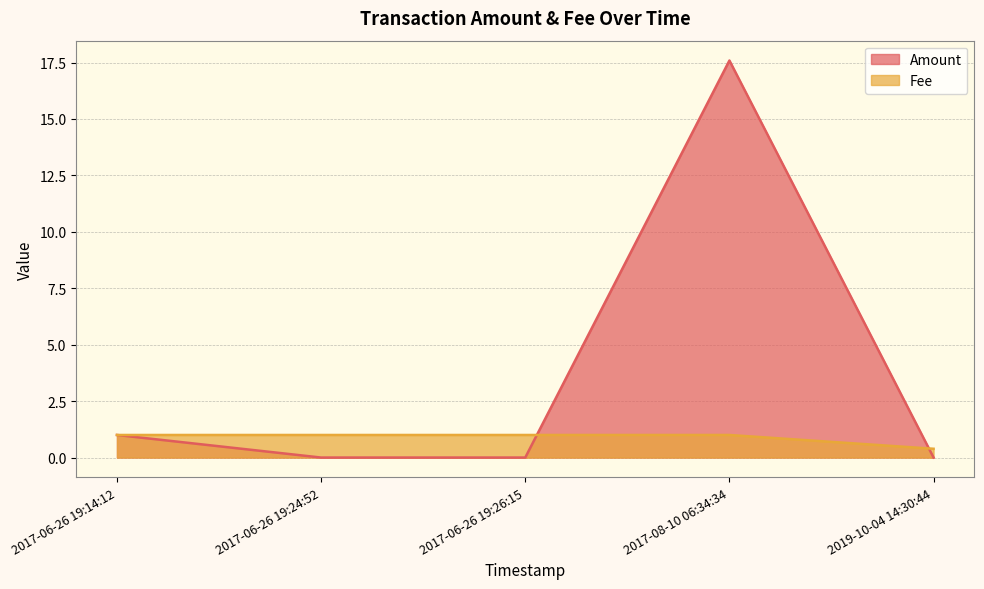

Rank the series by their average value, from highest to lowest.

Amount, Fee